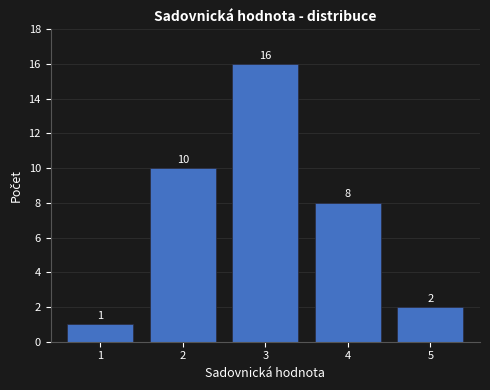

Reading right to left, what are all the values shown in this chart?

2	8	16	10	1